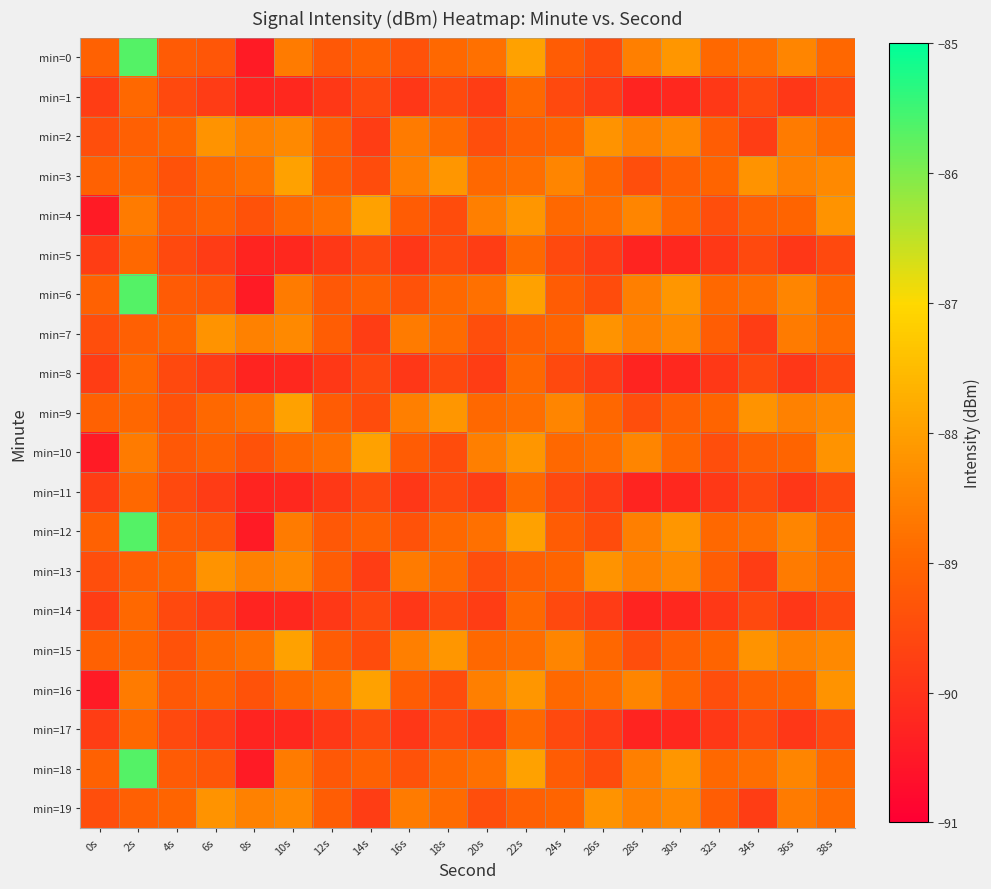

At how many categories does at least one series exceed -88?

4